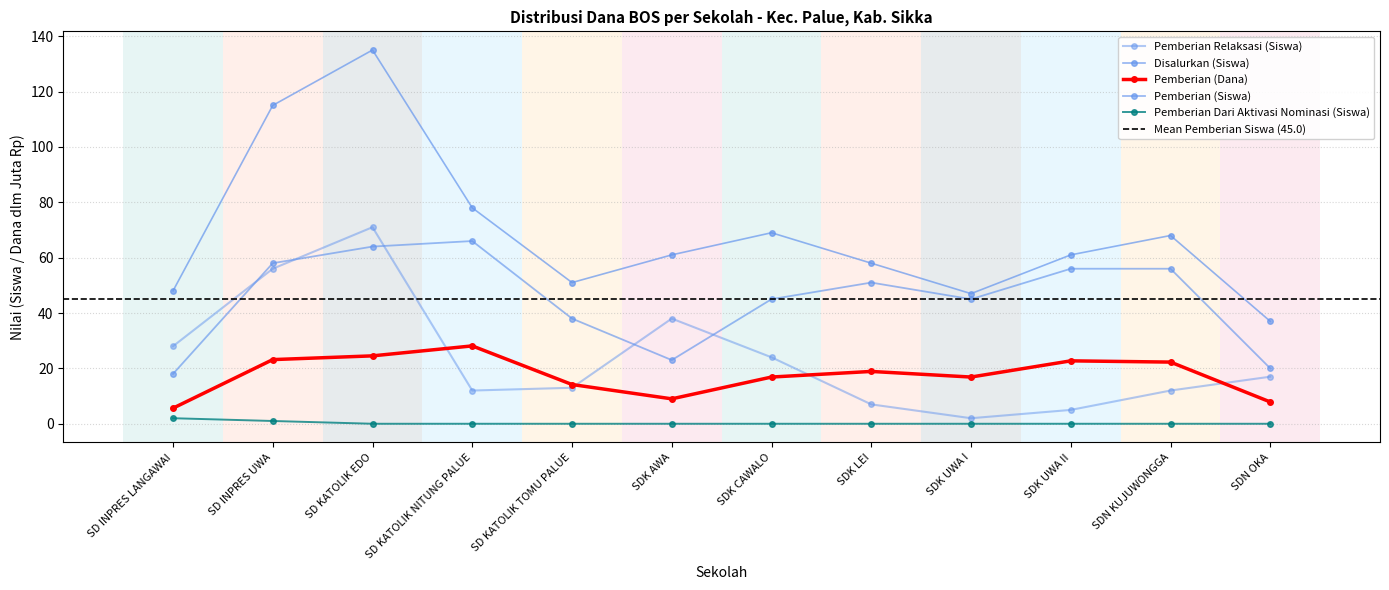

At which category is the sum across all series the highest?

SD KATOLIK EDO